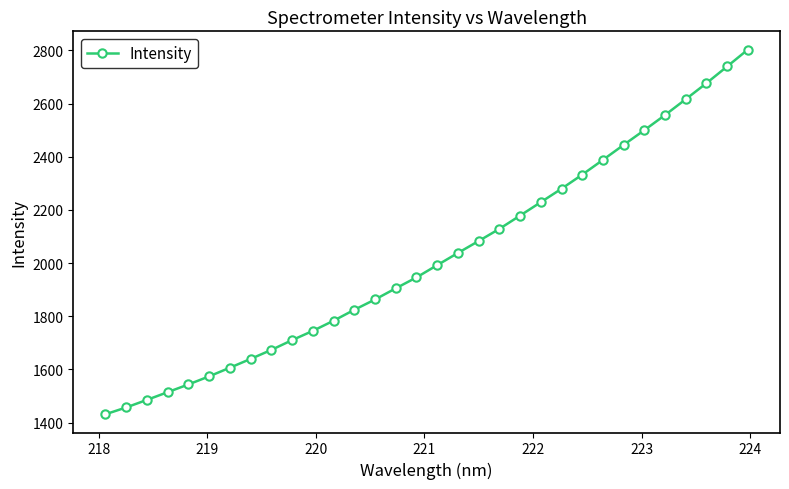

What is the difference between the maximum and second lowest values?

1346.2